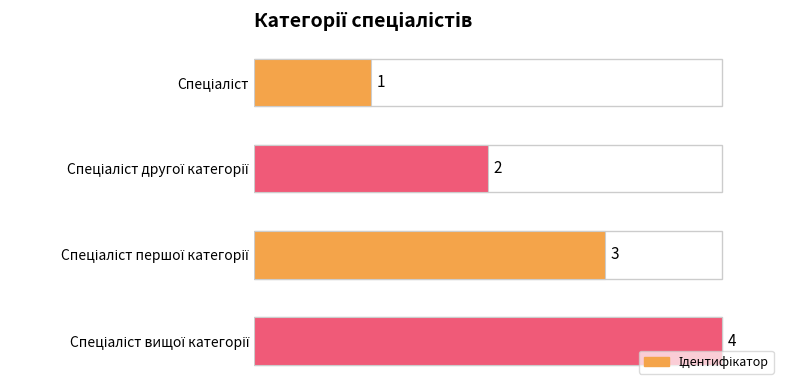

What is the sum of all values?

10